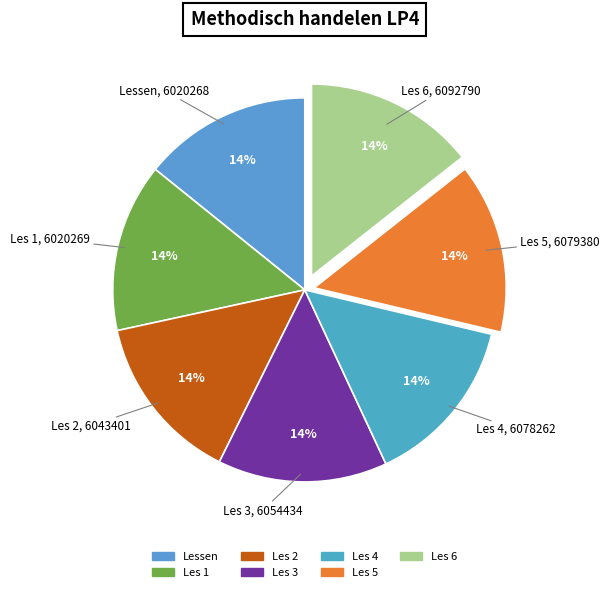

What percentage is the Les 1 slice, to the nearest percent?

14%